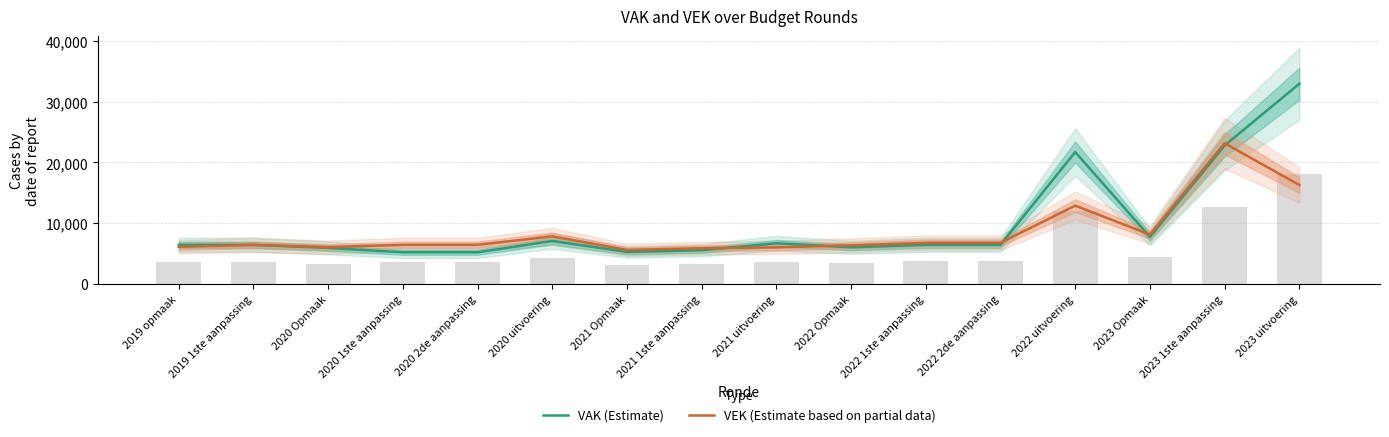

Where does the VEK (Estimate based on partial data) series first go above 6451?

2020 uitvoering